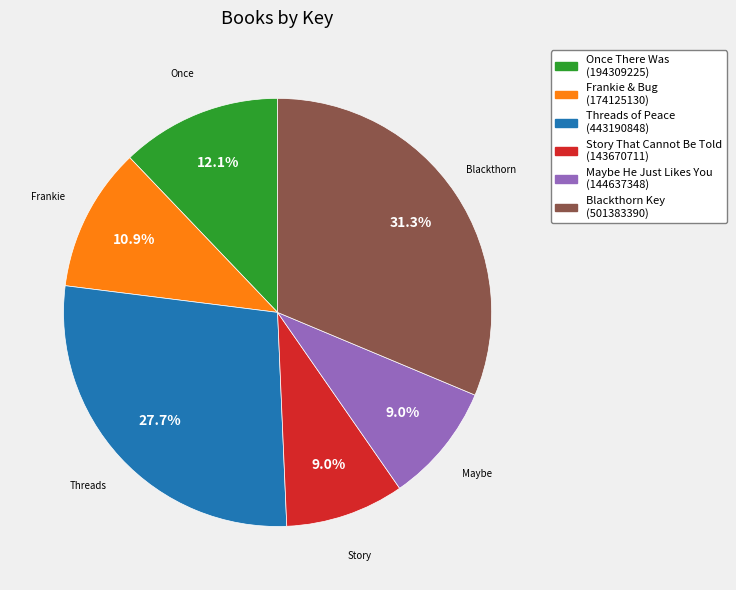

What portion of the pie excludes Maybe He Just Likes You?

91.0%